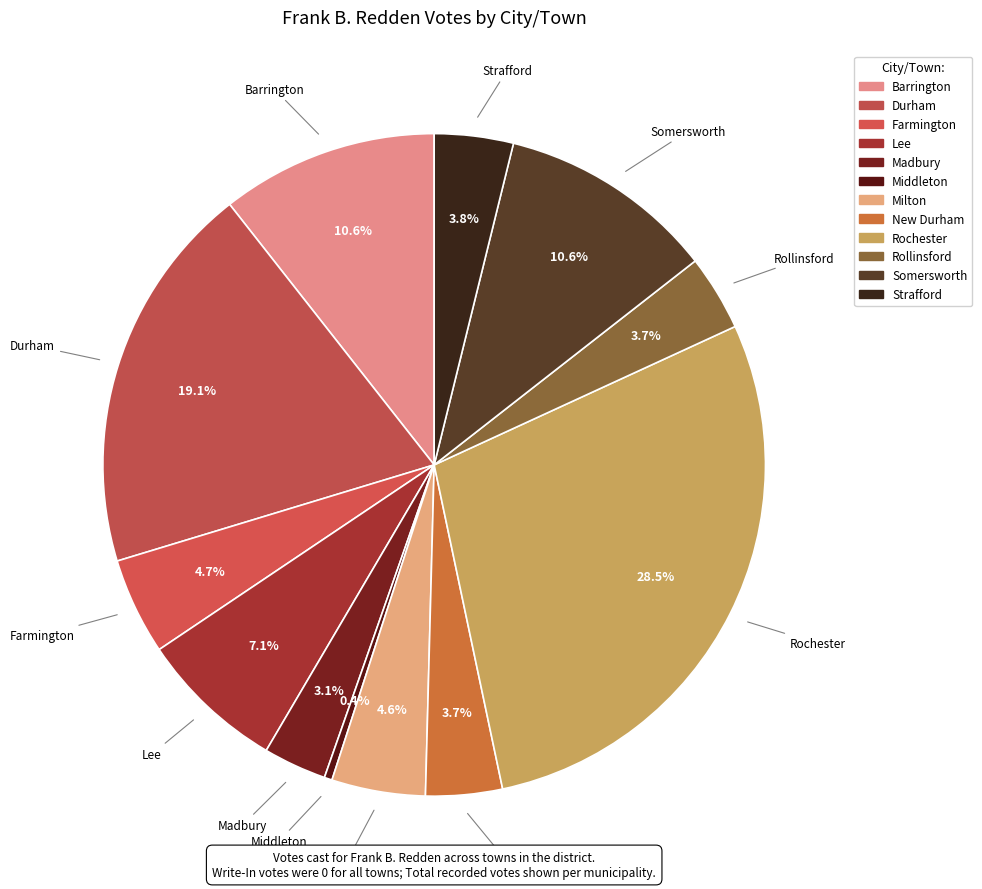

Approximately how many times larger is the value at Lee compared to Barrington?

0.7